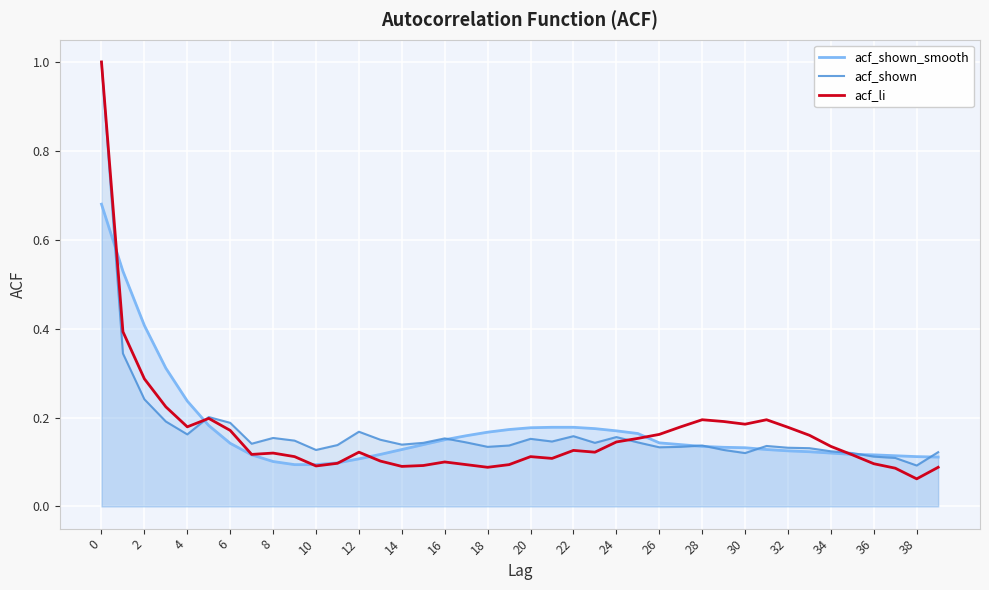

How many interior local peaks does the acf_shown series have?

9